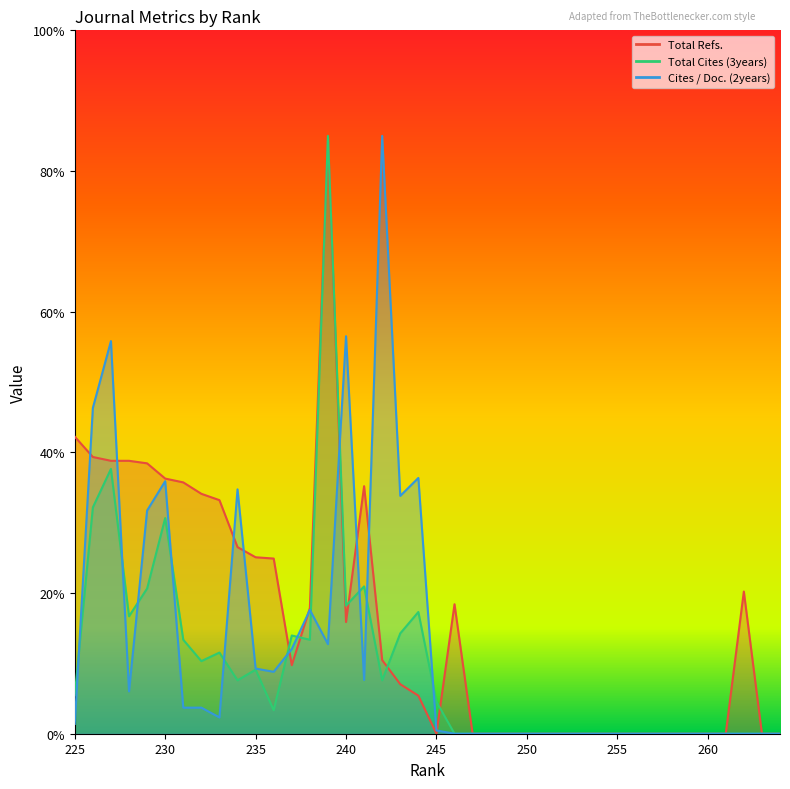

The value of Cites / Doc. (2years) at 237 is 18.3. True or false?

False